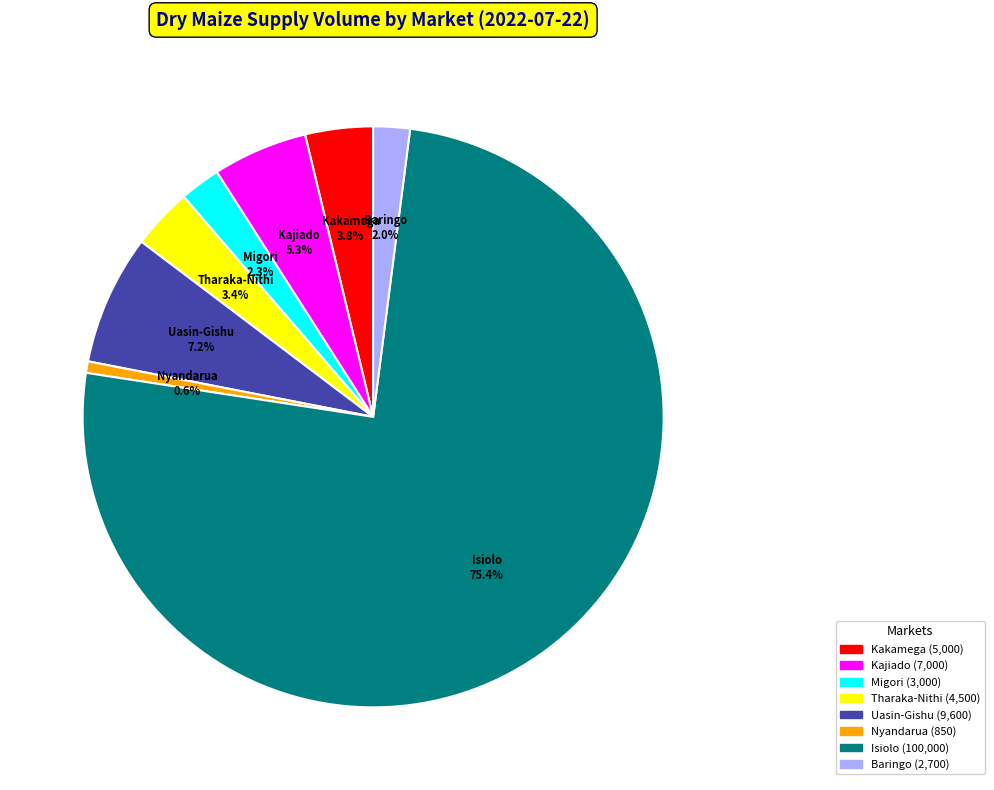

Is there a majority slice in this chart?

Yes